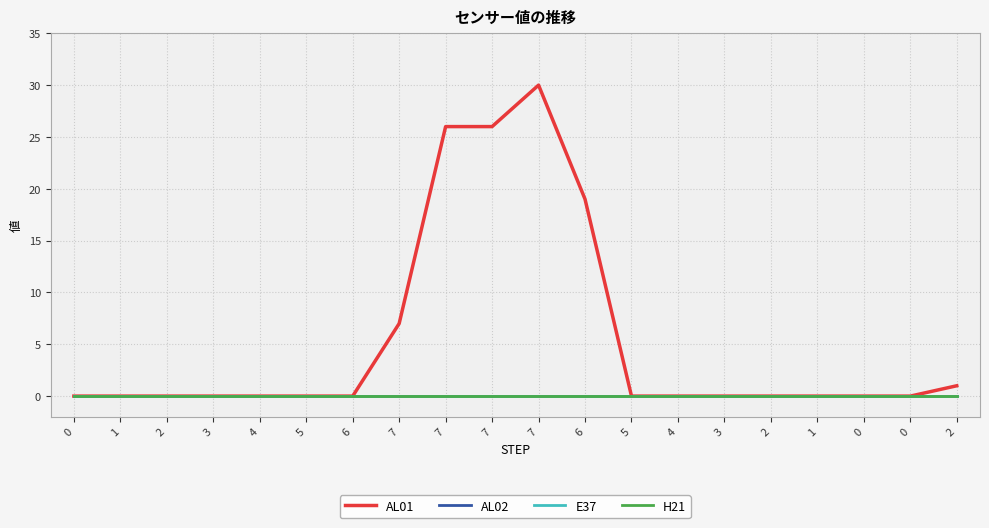

True or false: E37 and H21 cross at least once.

False